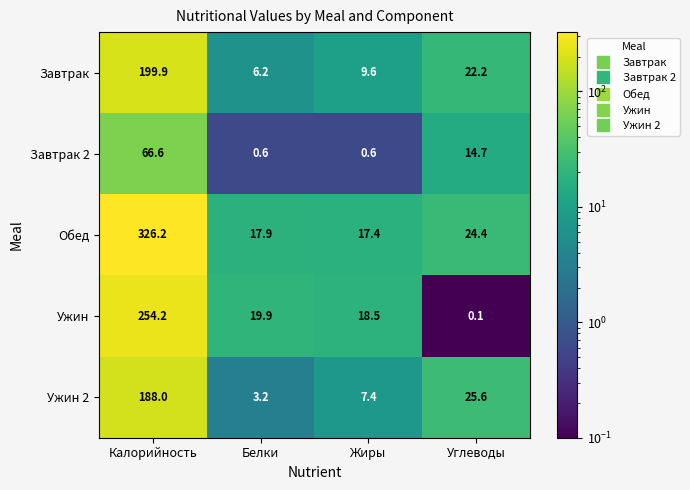

Is it true that Завтрак 2 equals 23.6 at Углеводы?

False